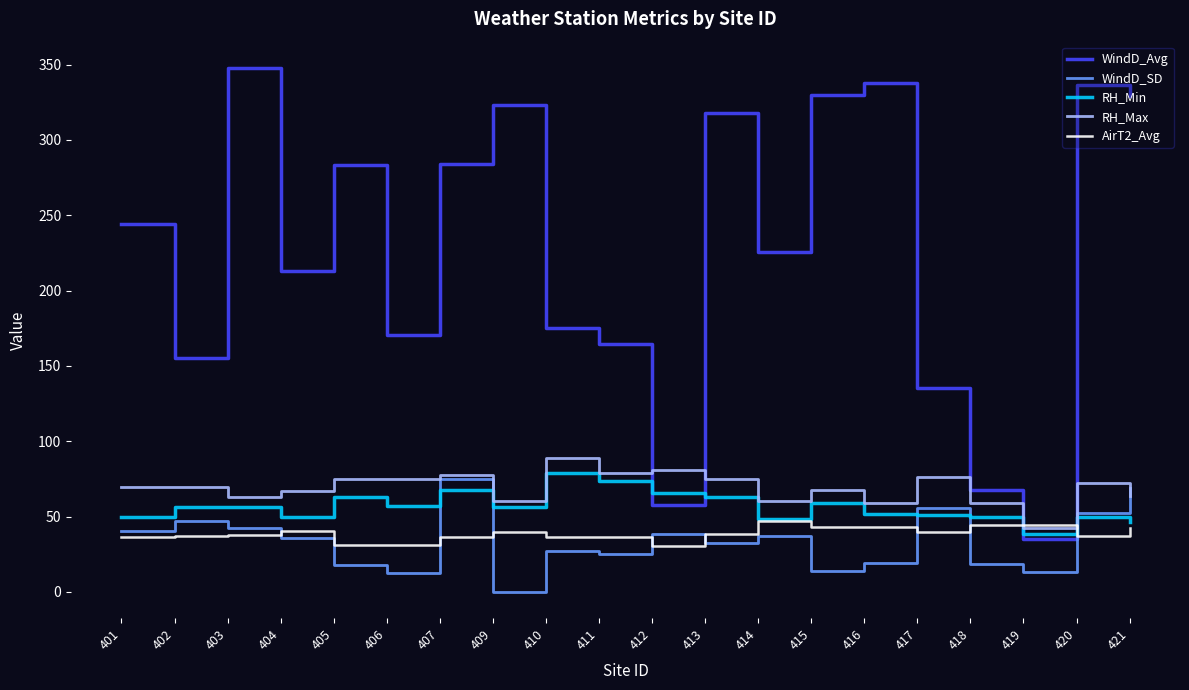

Is it true that RH_Min equals 38.3 at 419?

True